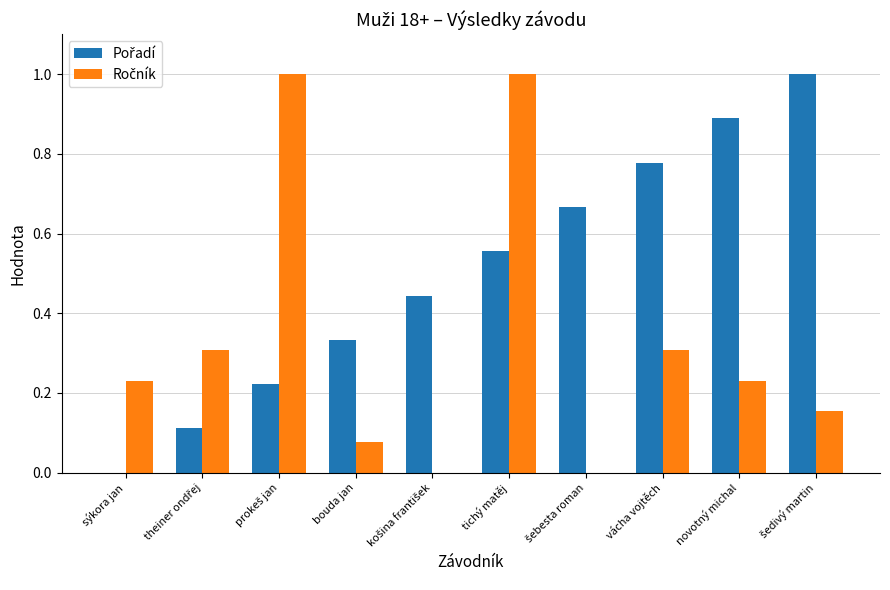

At which category is the sum across all series the highest?

tichý matěj